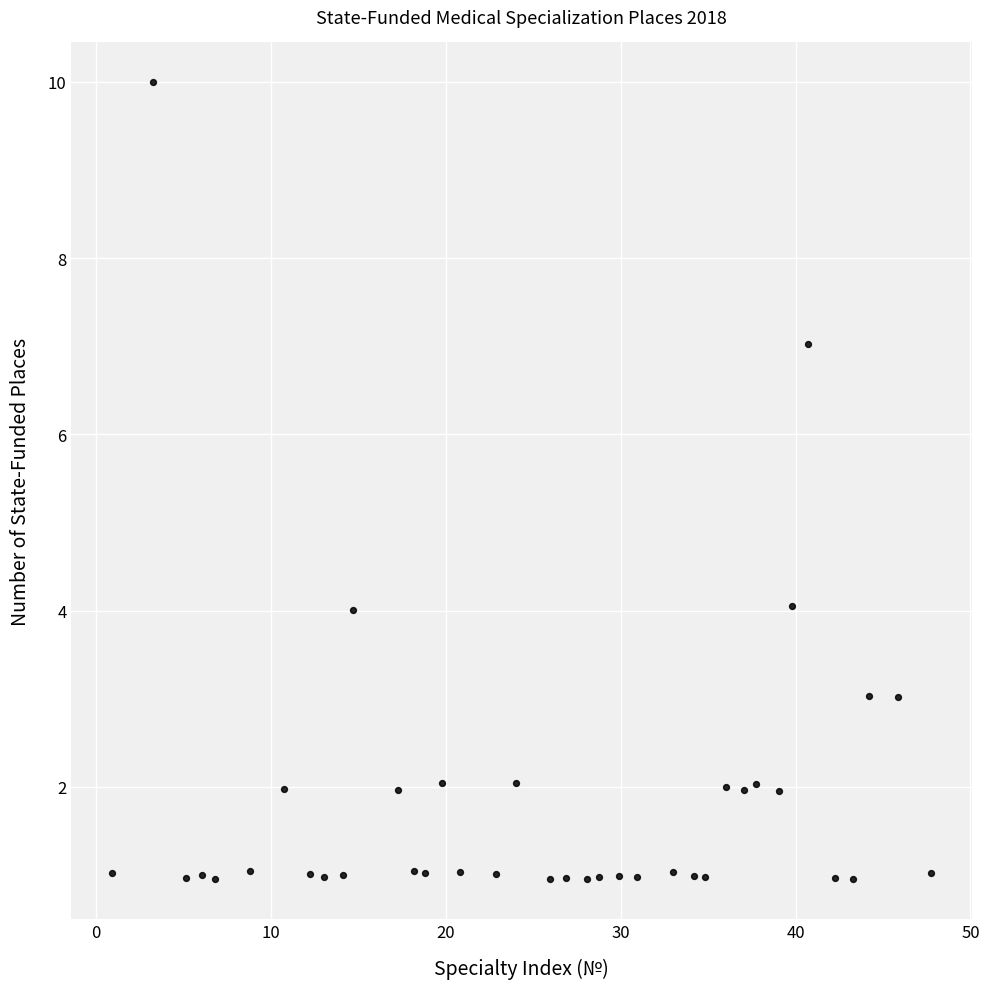

What is the range of X values (max minus min)?

46.8